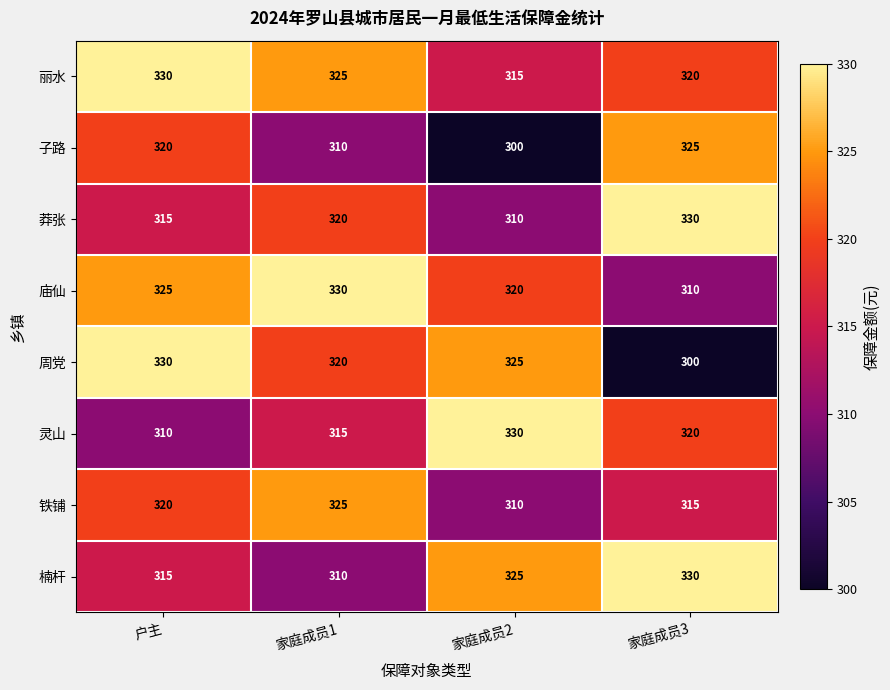

Rank the categories by 楠杆 value from highest to lowest.

家庭成员3, 家庭成员2, 户主, 家庭成员1